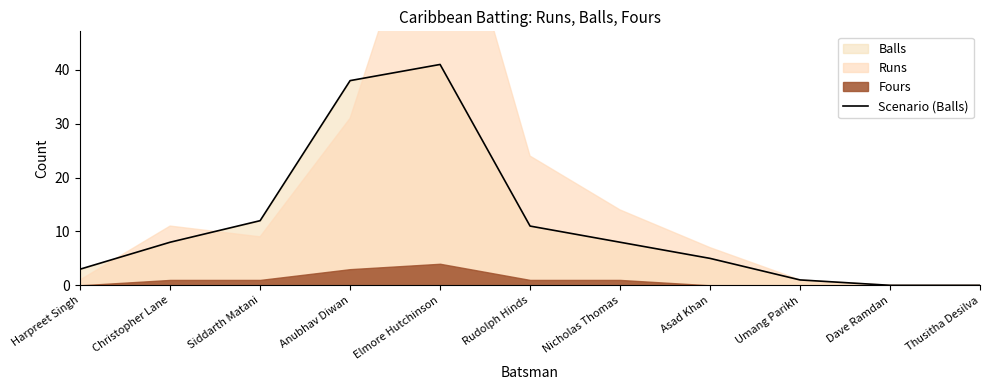

Reading left to right, list all the values displayed in this chart.

Harpreet Singh=3	Christopher Lane=8	Siddarth Matani=12	Anubhav Diwan=38	Elmore Hutchinson=41	Rudolph Hinds=11	Nicholas Thomas=8	Asad Khan=5	Umang Parikh=1	Dave Ramdan=0	Thusitha Desilva=0